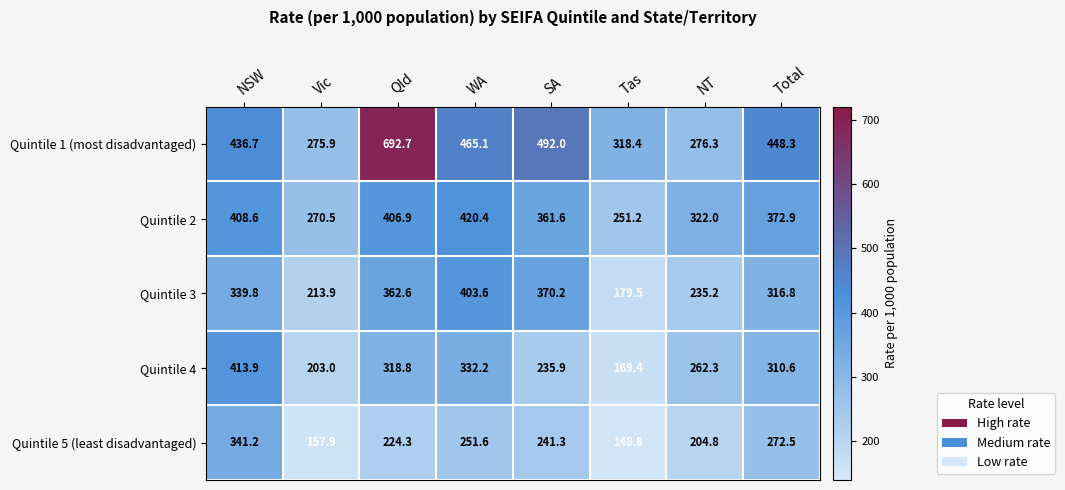

Is it true that Quintile 2 equals 203.9 at SA?

False